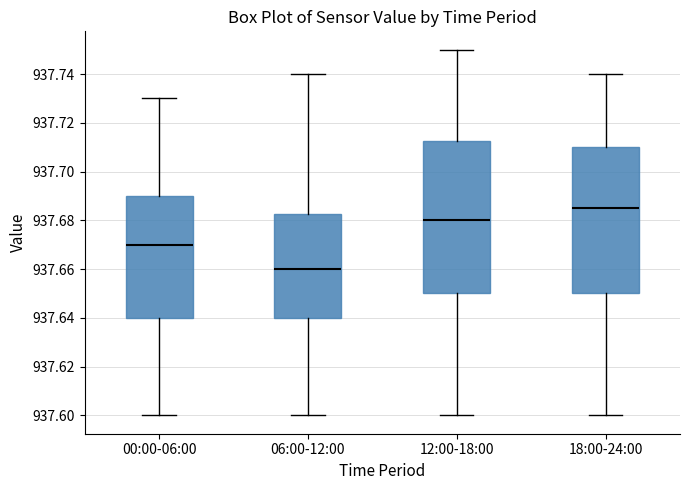

Reading left to right, read every box against the y-axis: the position of its median line, the range the box covers, and the ends of its whiskers. The values are not printed on the chart, so give them approximately, as read against the axis.

00:00-06:00: median 937.670, box 937.640 to 937.690, whiskers 937.600 to 937.730
06:00-12:00: median 937.660, box 937.640 to 937.682, whiskers 937.600 to 937.740
12:00-18:00: median 937.680, box 937.650 to 937.712, whiskers 937.600 to 937.750
18:00-24:00: median 937.686, box 937.650 to 937.710, whiskers 937.600 to 937.740